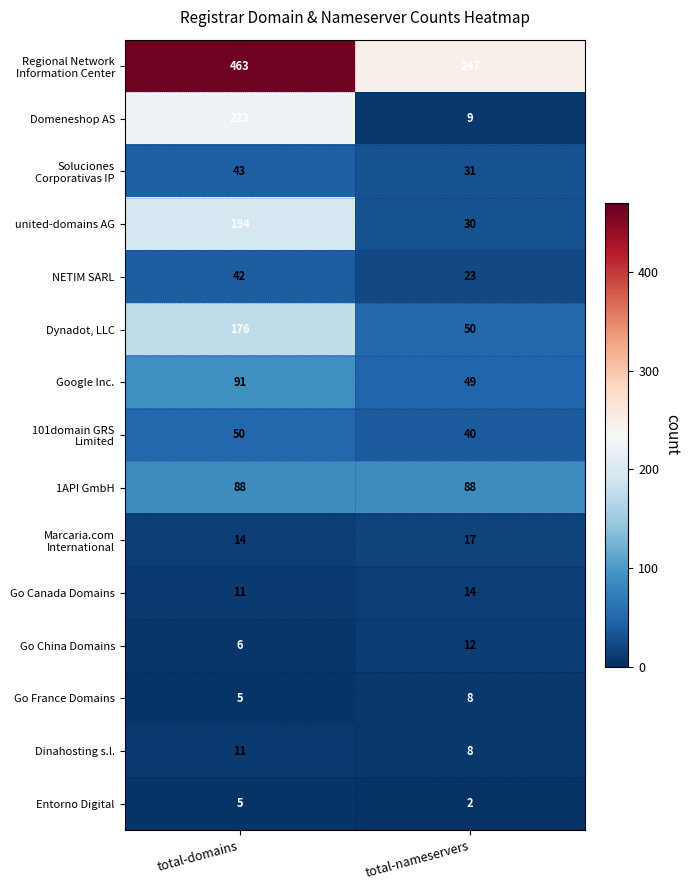

List the labels in order of Go France Domains value, smallest first.

total-domains, total-nameservers